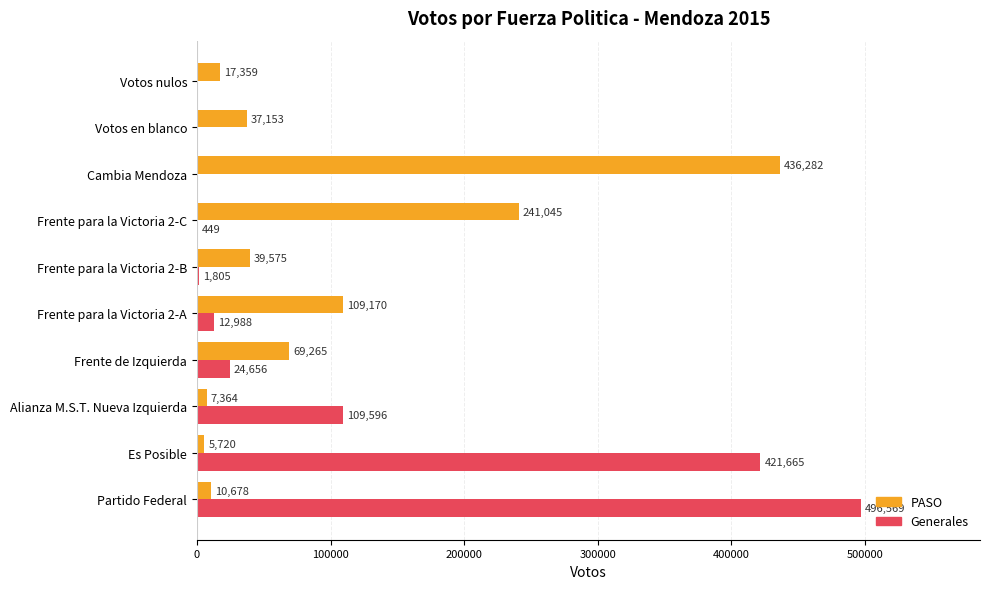

What is the average value of the Generales series?

106773